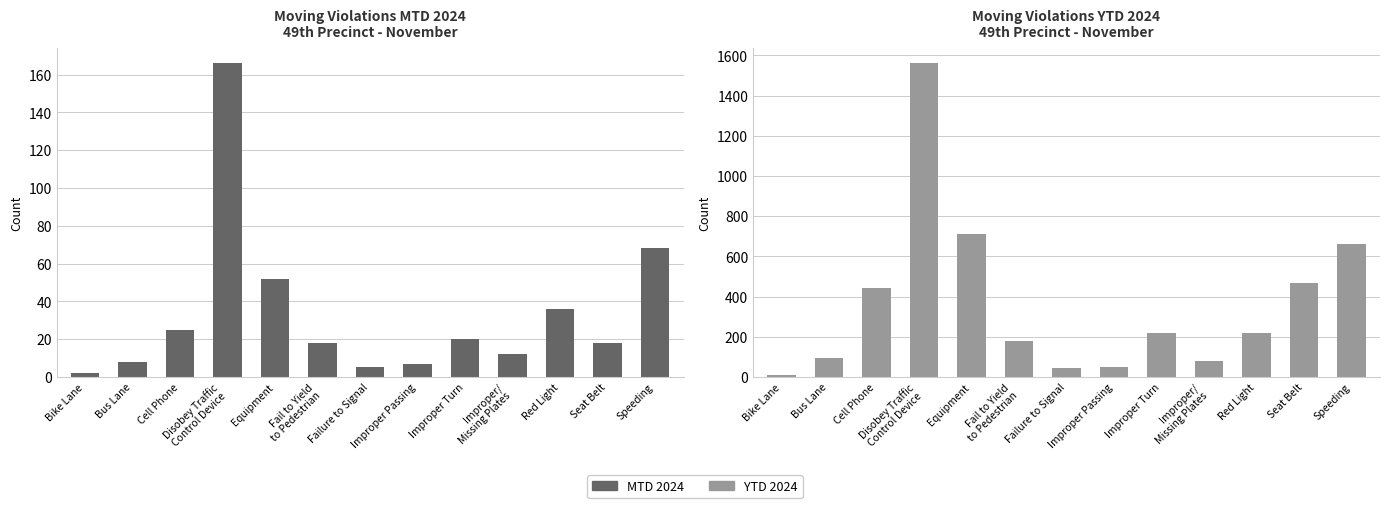

Rank the categories by YTD 2024 value from lowest to highest.

Bike Lane, Failure to Signal, Improper Passing, Improper/
Missing Plates, Bus Lane, Fail to Yield
to Pedestrian, Improper Turn, Red Light, Cell Phone, Seat Belt, Speeding, Equipment, Disobey Traffic
Control Device